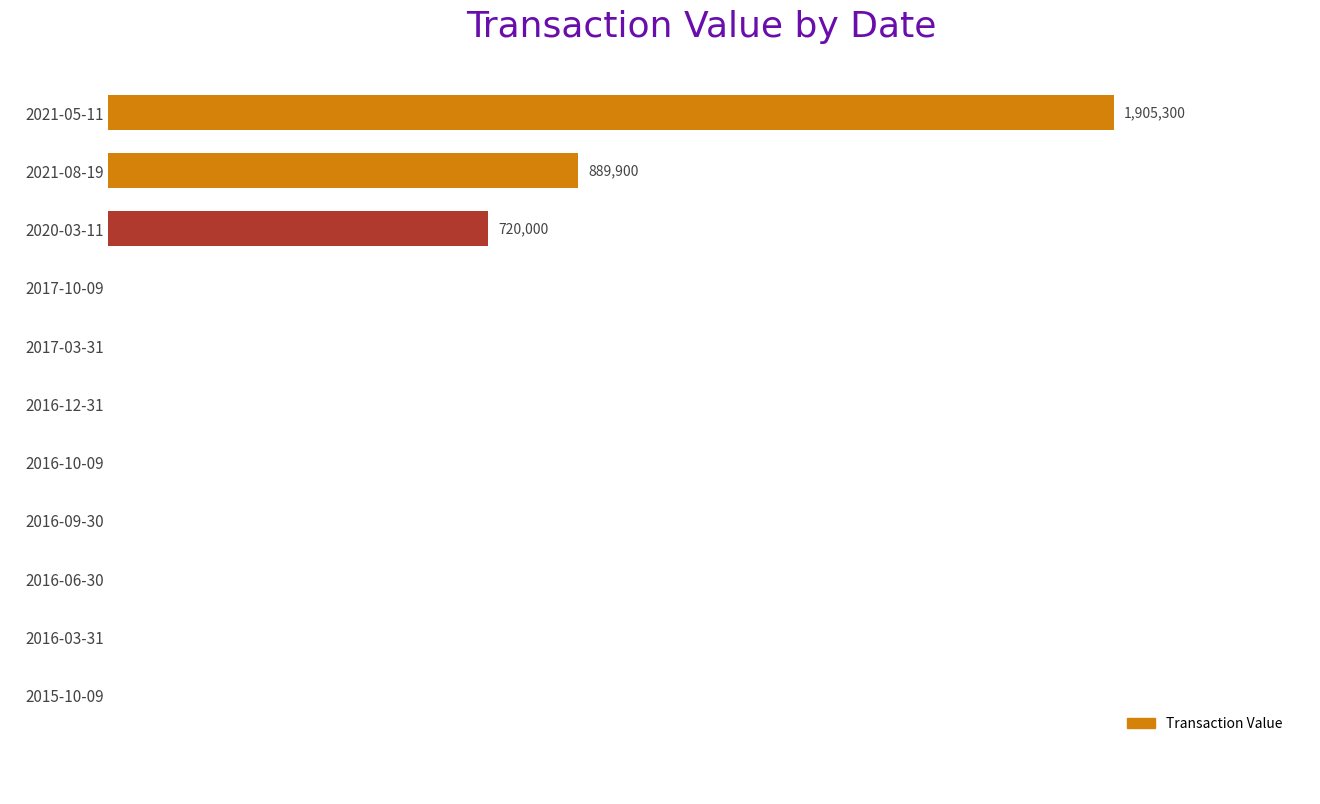

What is the greatest value displayed?

1905300